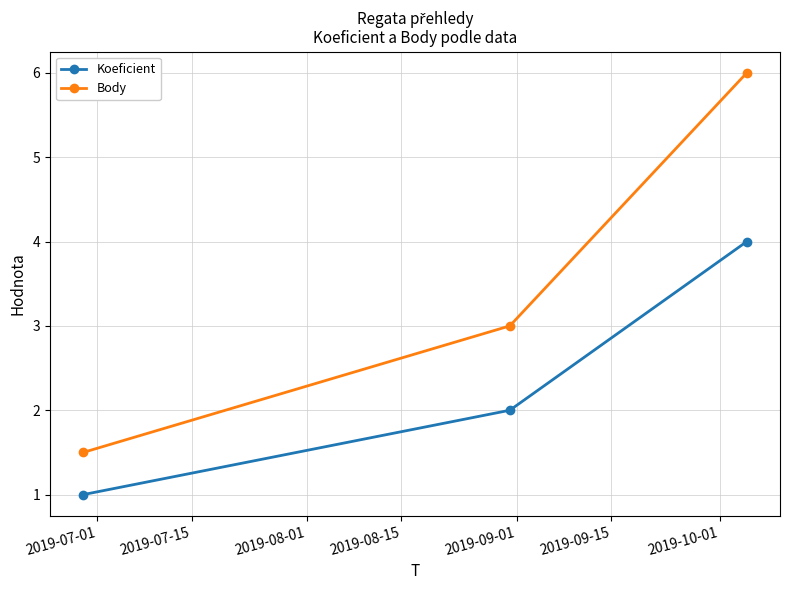

Which series has the largest total across all categories?

Body